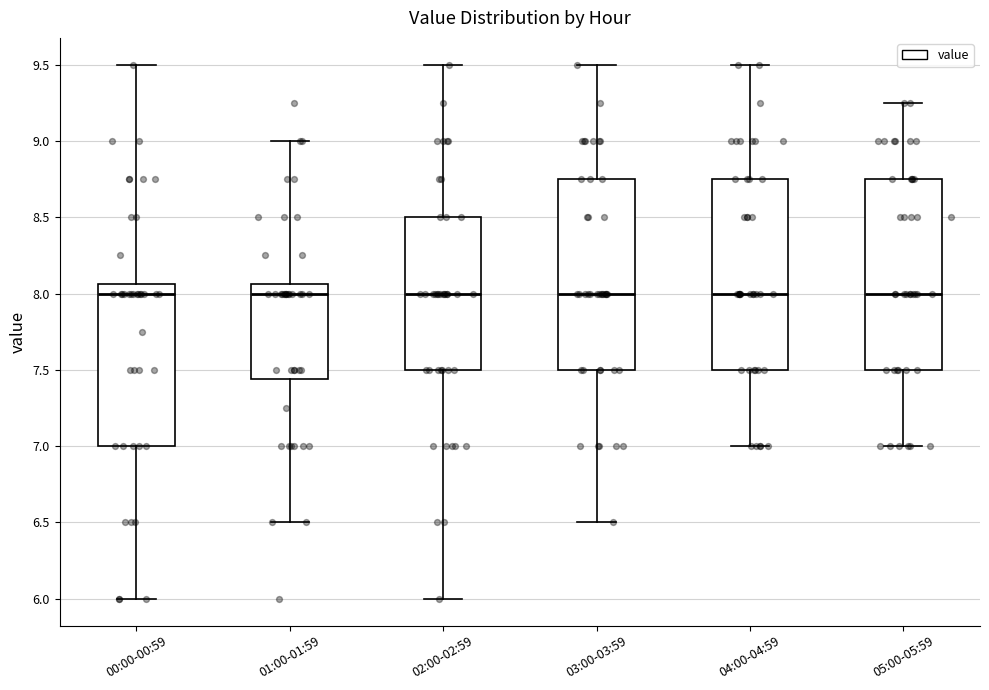

Reading left to right, read every box against the y-axis: the position of its median line, the range the box covers, and the ends of its whiskers. The values are not printed on the chart, so give them approximately, as read against the axis.

00:00-00:59: median 8.00, box 7.00 to 8.05, whiskers 6.00 to 9.50
01:00-01:59: median 8.00, box 7.45 to 8.05, whiskers 6.50 to 9.00
02:00-02:59: median 8.00, box 7.50 to 8.50, whiskers 6.00 to 9.50
03:00-03:59: median 8.00, box 7.50 to 8.75, whiskers 6.50 to 9.50
04:00-04:59: median 8.00, box 7.50 to 8.75, whiskers 7.00 to 9.50
05:00-05:59: median 8.00, box 7.50 to 8.75, whiskers 7.00 to 9.25